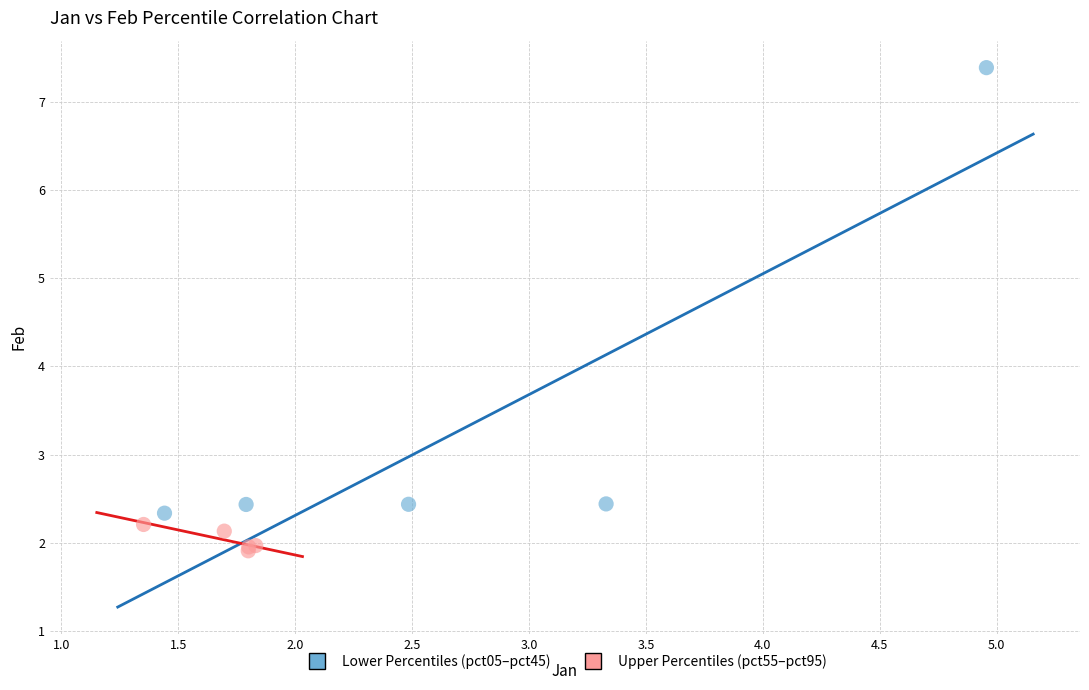

Which series reaches the maximum Y coordinate?

Lower Percentiles (pct05–pct45)